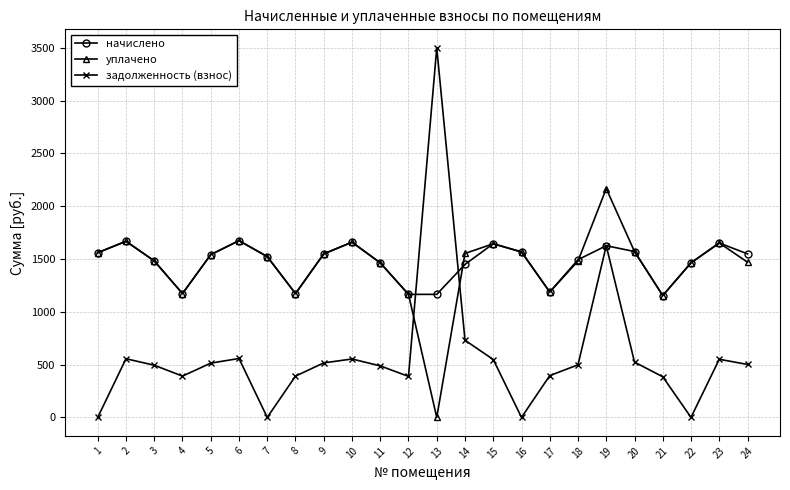

How many data points does each series have?

24